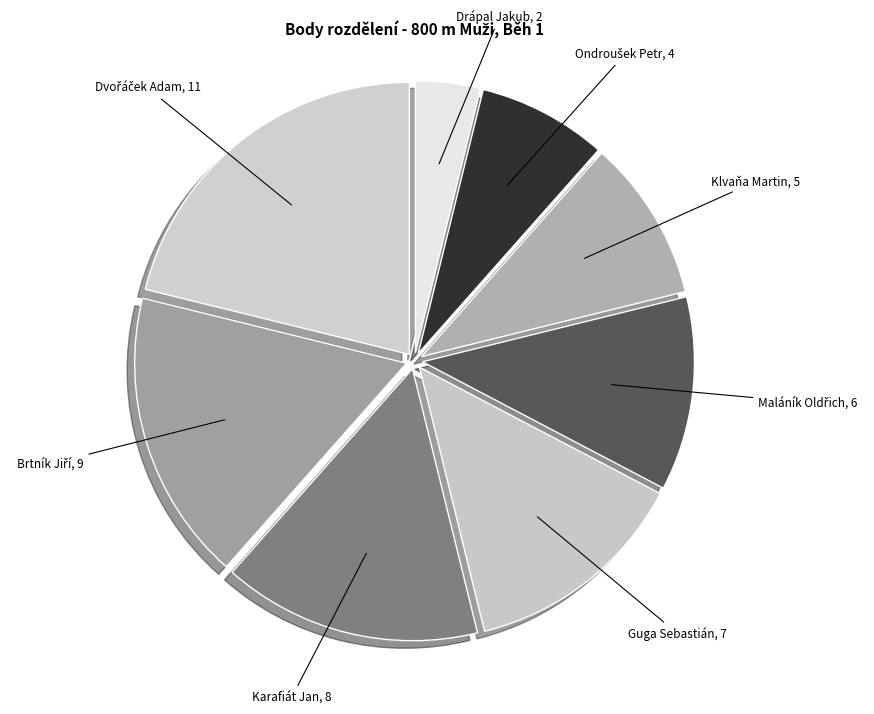

Is it true that Klvaňa Martin is 10% of the pie?

True